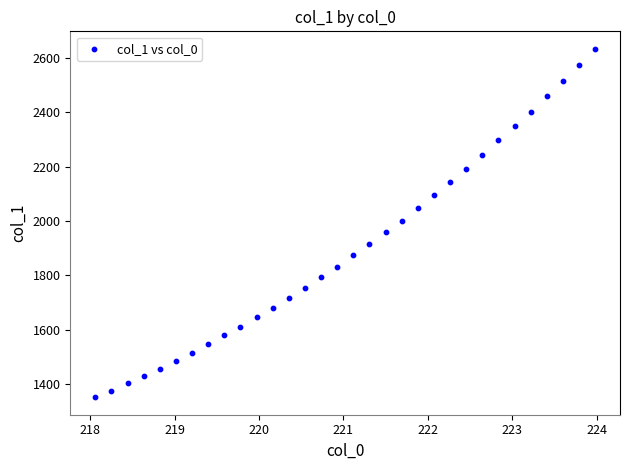

What is the range of X values (max minus min)?

5.9